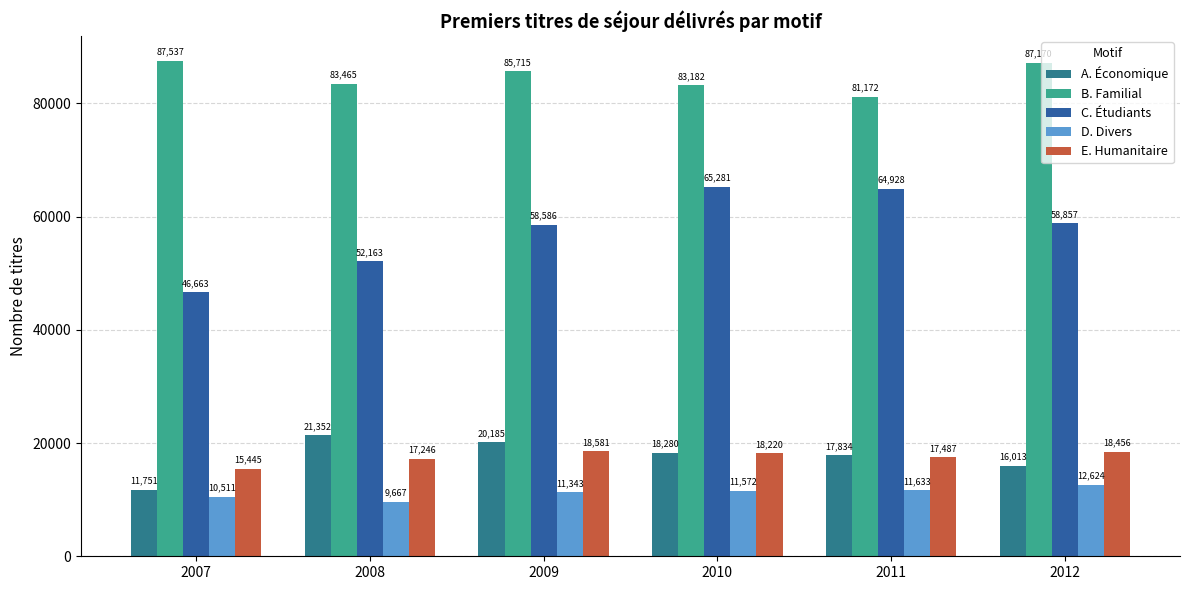

Rank the categories by A. Économique value from lowest to highest.

2007, 2012, 2011, 2010, 2009, 2008